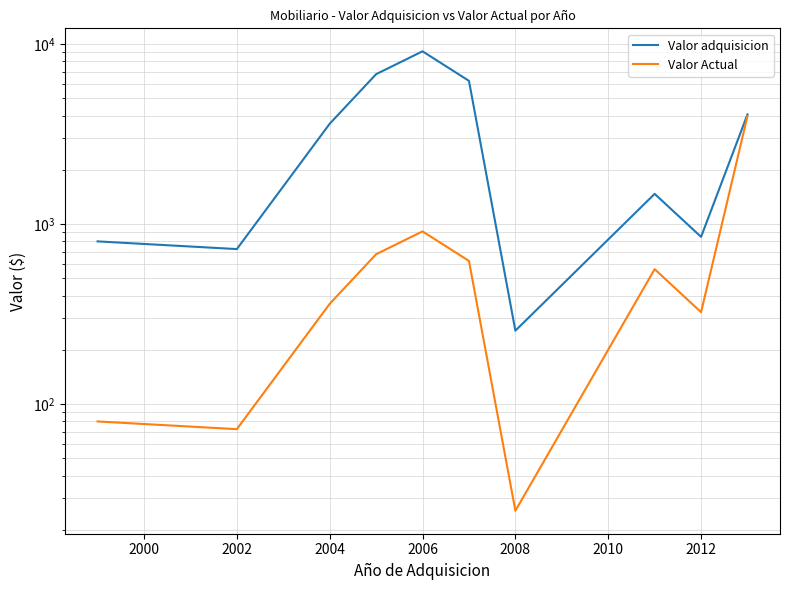

Is the value of Valor Actual at 2000 greater than the value of Valor adquisicion at 1998?

No